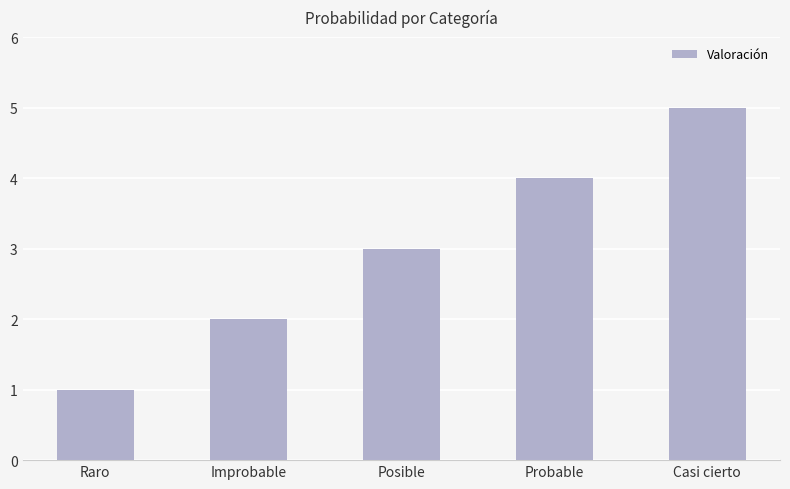

How many distinct data groups are displayed?

1